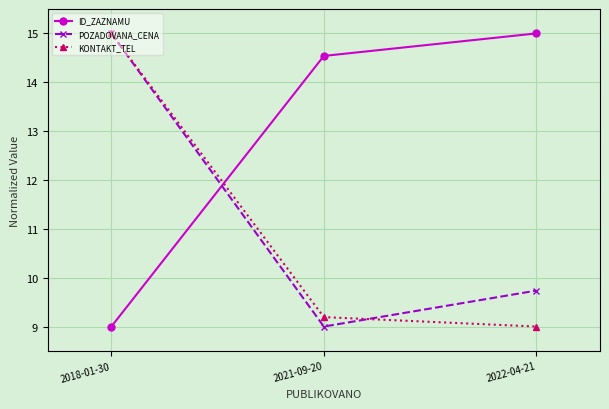

How many series are shown in this chart?

3